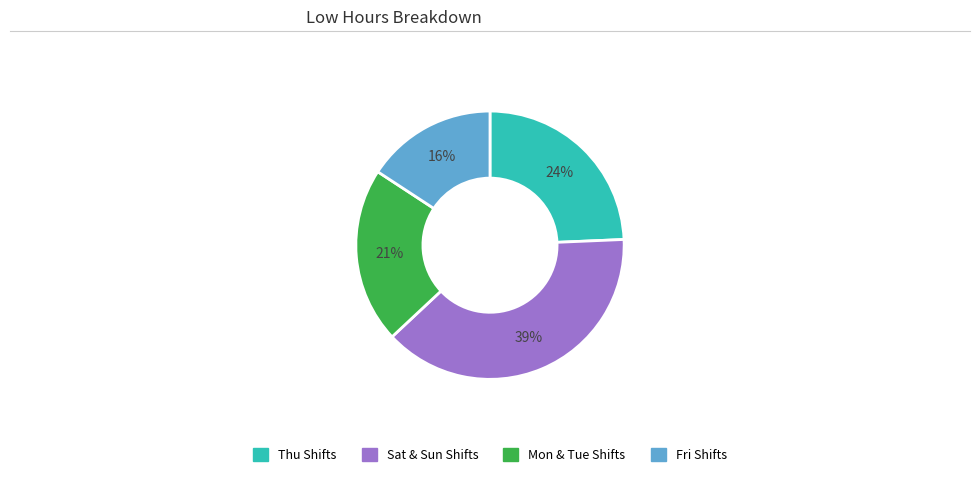

To the nearest percent, what is the average slice percentage?

25%